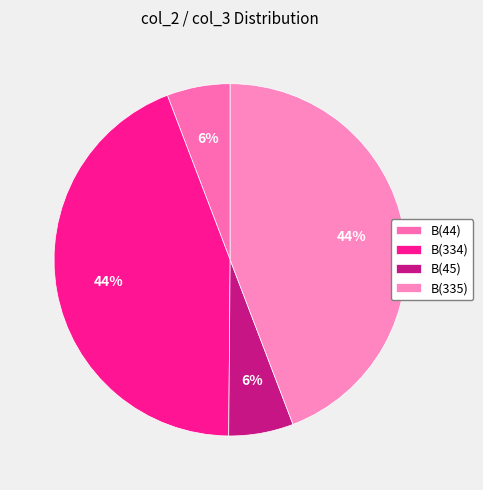

How many segments does this pie chart have?

4